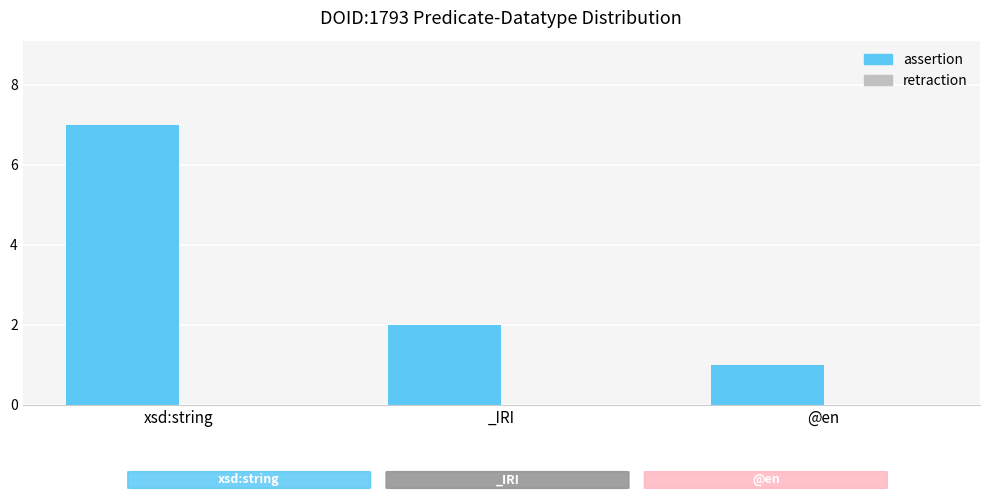

What is the ratio of the value at _IRI to the value at xsd:string?

0.3